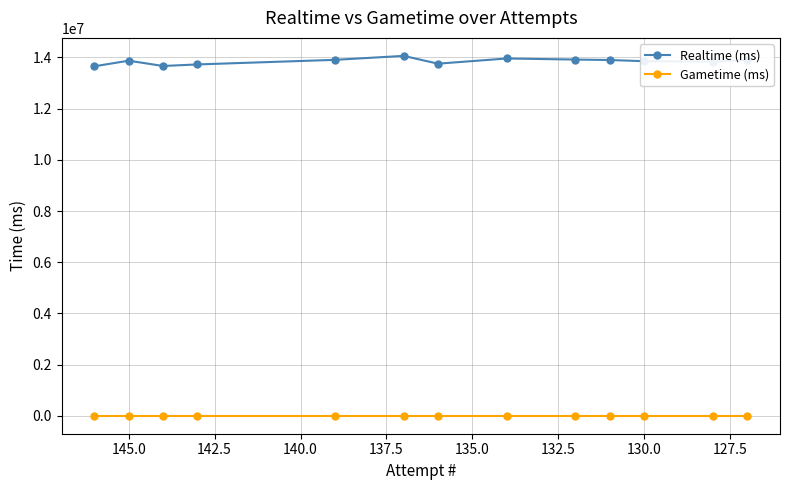

Reading left to right, extract all data points from this chart.

Realtime (ms): 13654948	13874150	13667164	13728016	13907021	14062109	13757446	13960619	13918516	13900455	13854220	13838646	13896174
Gametime (ms): 0	0	0	0	0	0	0	0	0	0	0	0	0